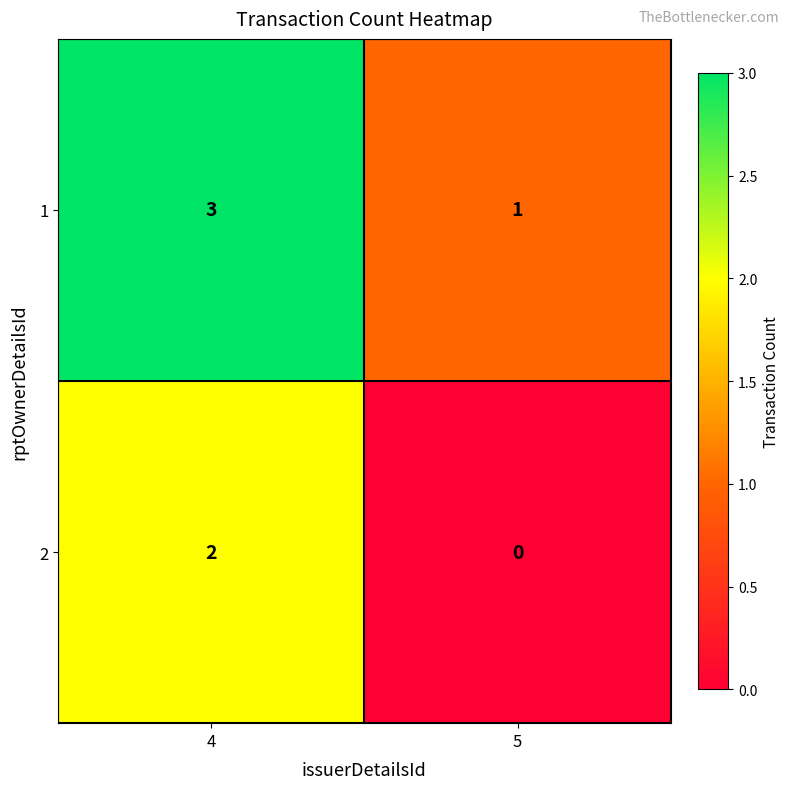

The 2 series shows 3 at 4. True or false?

False